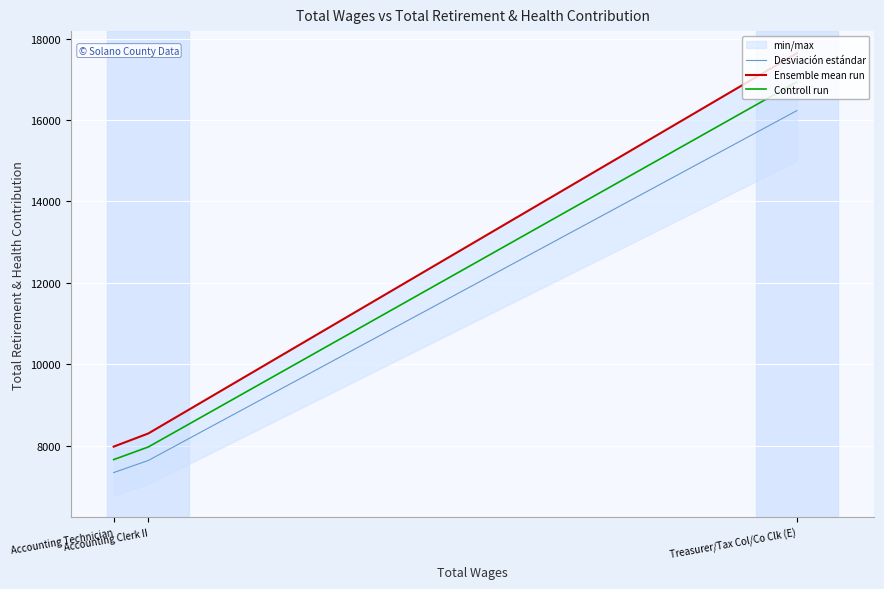

What is the maximum value for Desviación estándar?

16232.5